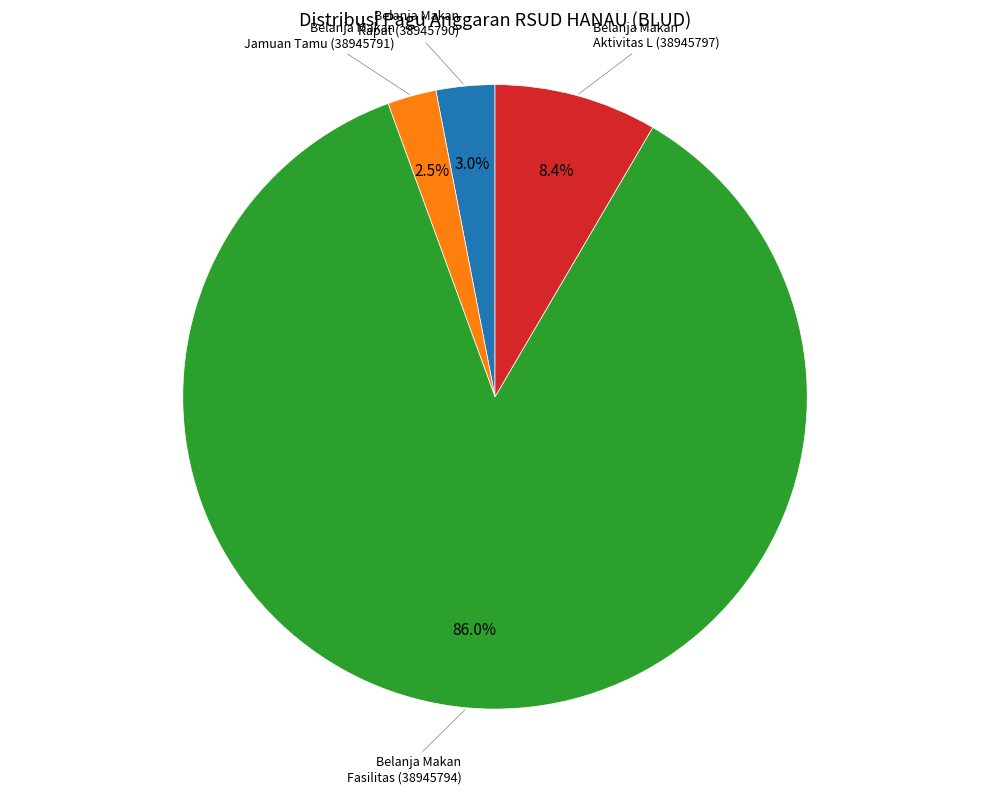

Is there any slice that represents more than half of the pie?

Yes